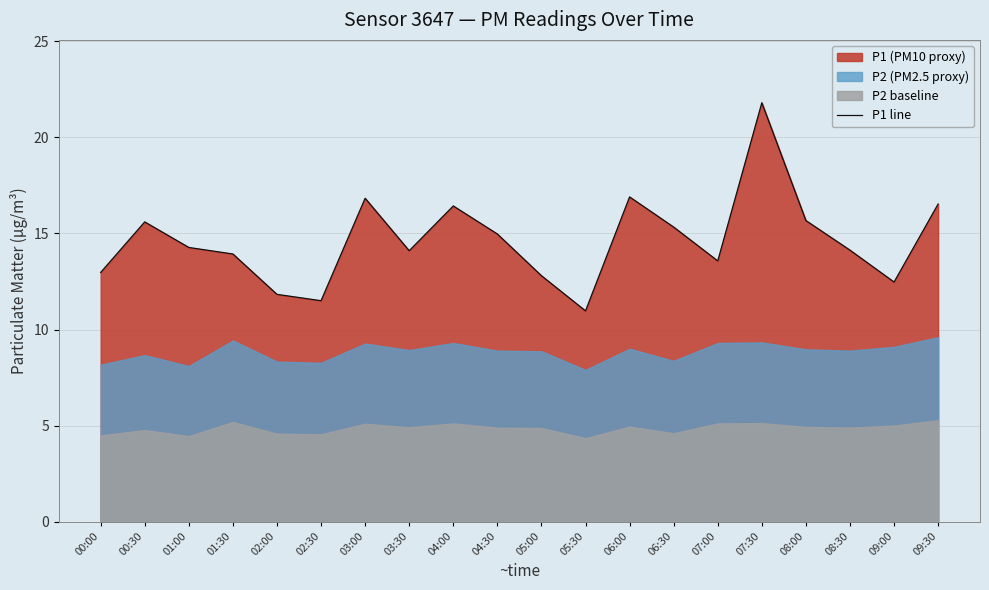

Approximately how many times larger is the value at 08:30 compared to 00:30?

0.9